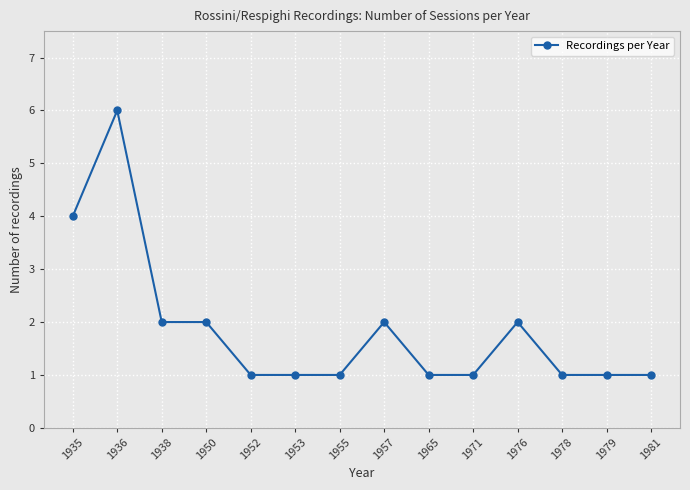

Reading left to right, extract all data points from this chart.

1935=4	1936=6	1938=2	1950=2	1952=1	1953=1	1955=1	1957=2	1965=1	1971=1	1976=2	1978=1	1979=1	1981=1